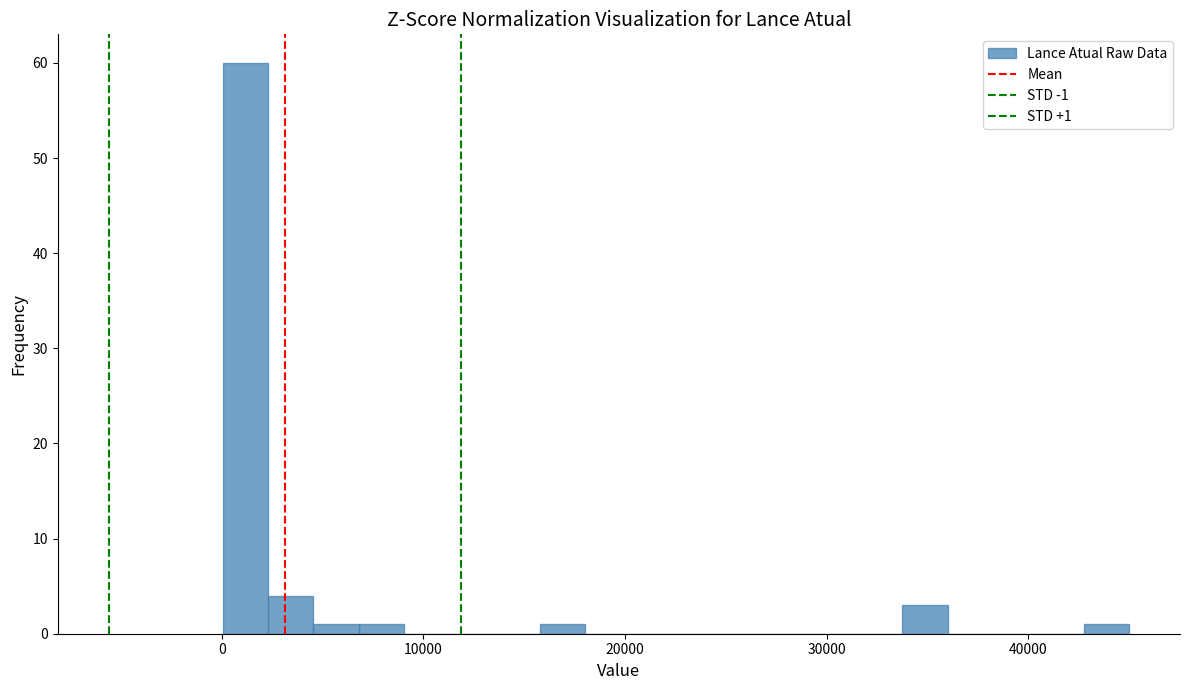

Around what value on the x-axis is the tallest bar? Give the approximate position of its centre, as read against the axis.

1000